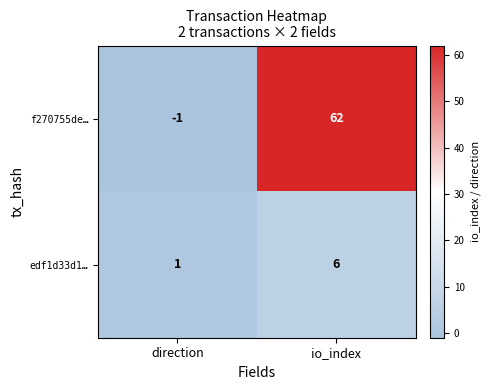

Which series changed the most between direction and io_index?

f270755de…